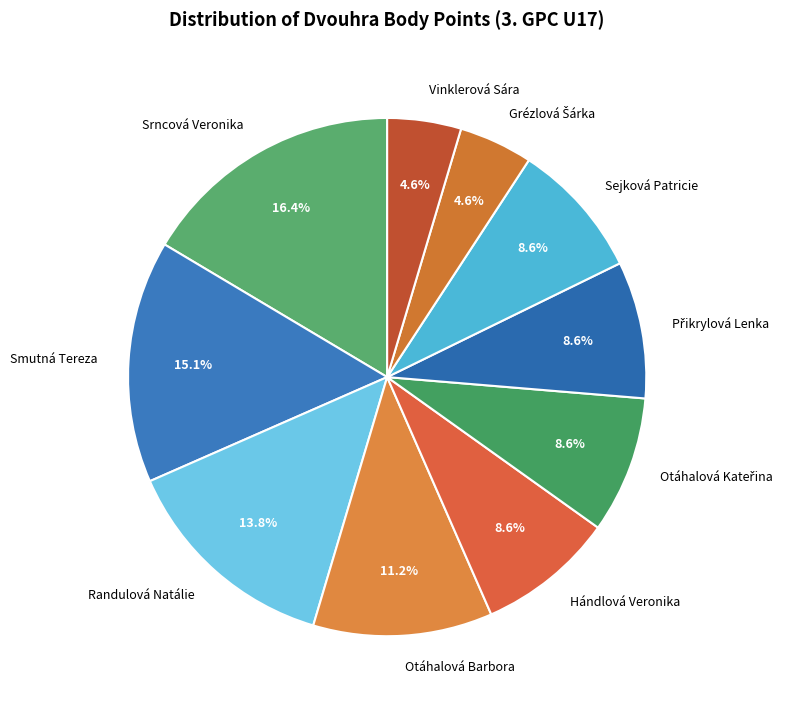

What is the largest slice in the pie chart?

Srncová Veronika